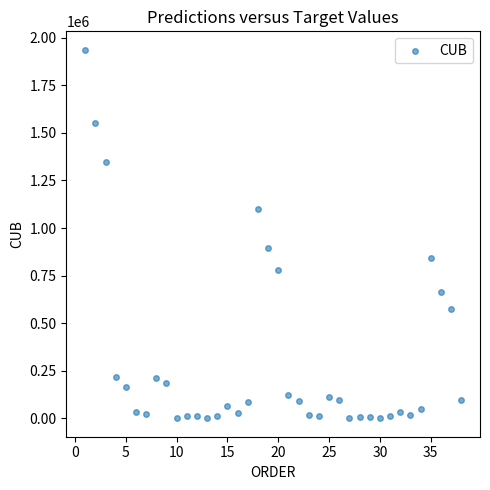

What is the range of Y values (max minus min)?

1936555